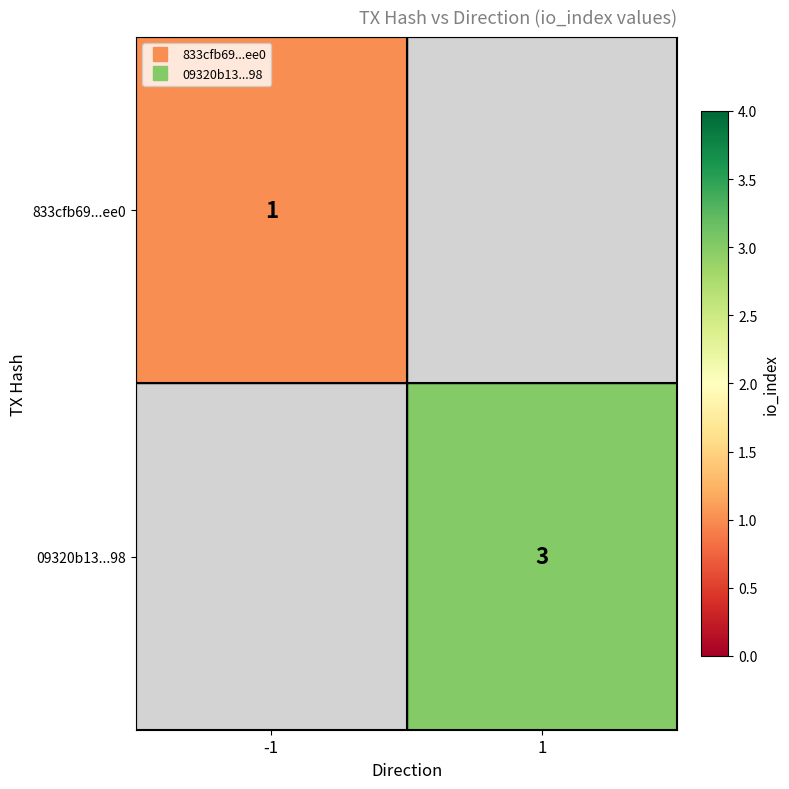

Count the number of data series in this chart.

2